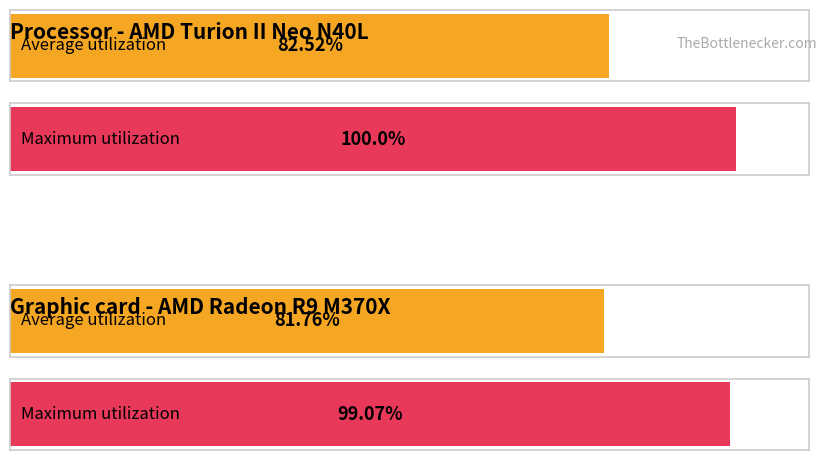

What are all the series names shown in the legend?

Average utilization, Maximum utilization